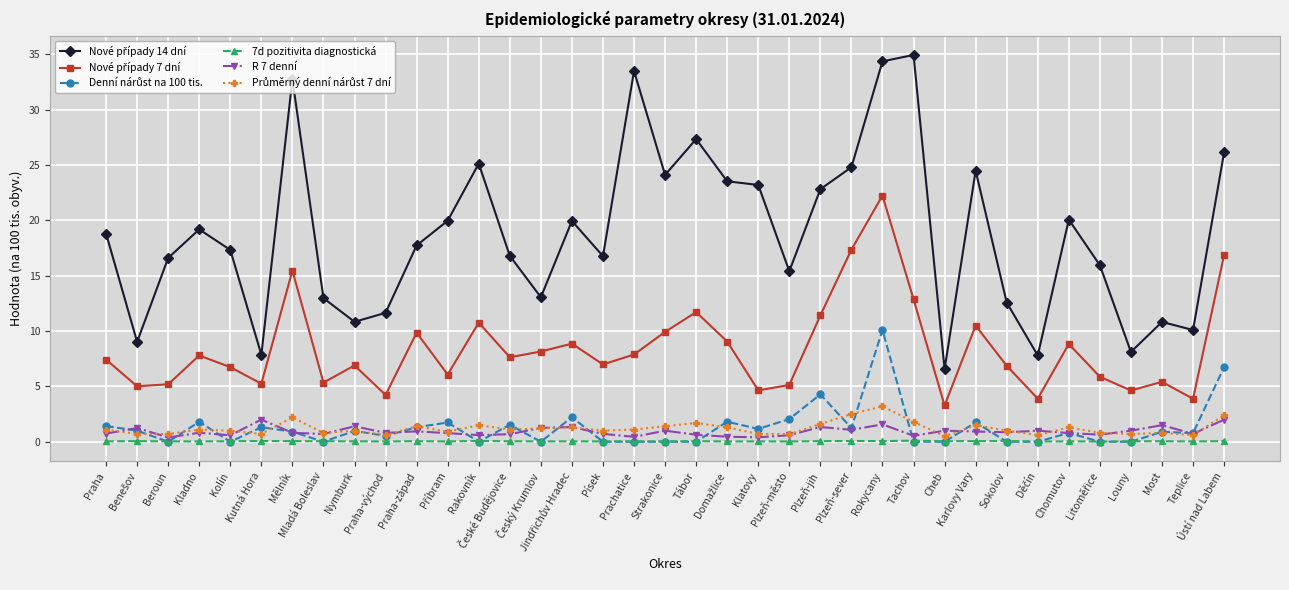

Does the chart have visible grid lines?

Yes